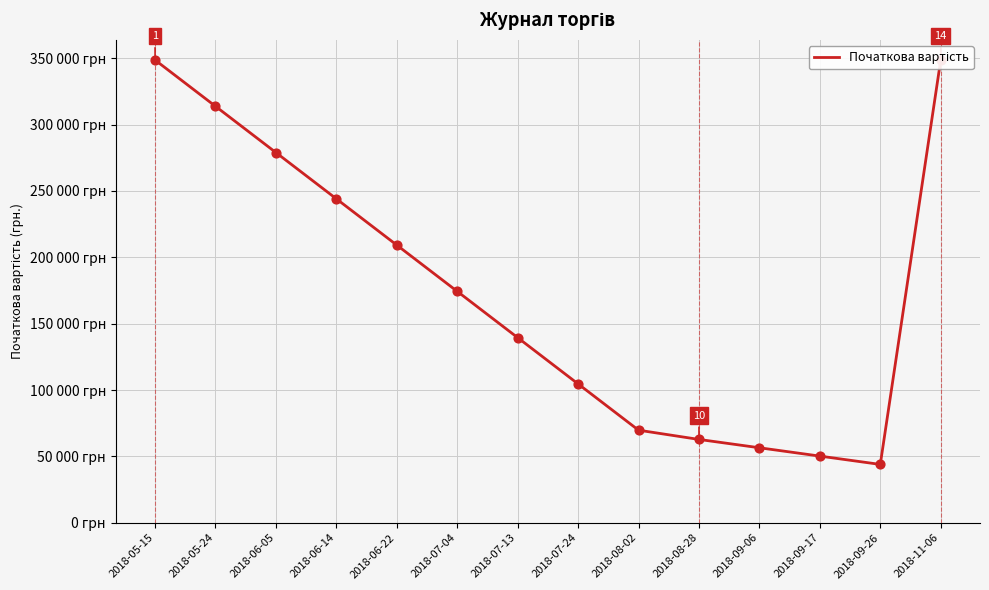

What is the change in value from 2018-07-13 to 2018-11-06?

+209220.0